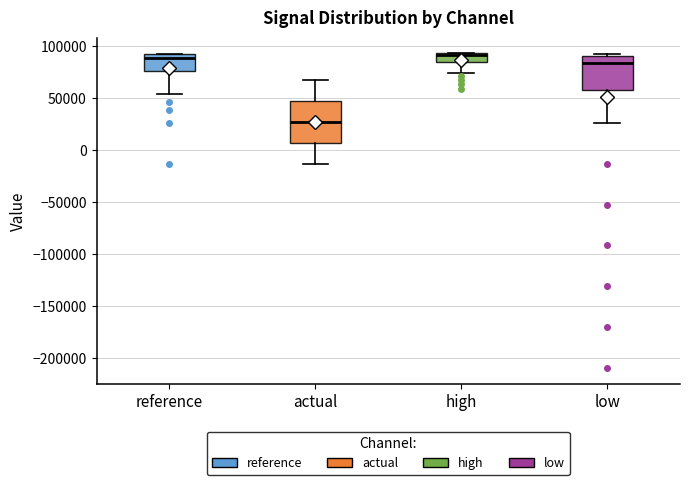

Which box is the tallest, from its lower edge to its upper edge?

actual